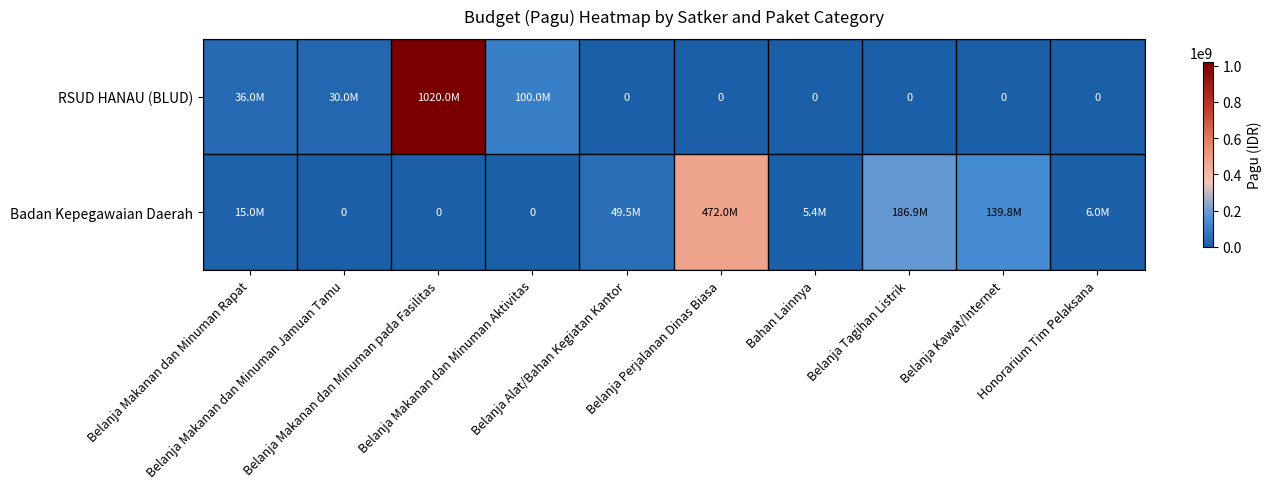

Rank the categories by RSUD HANAU (BLUD) value from lowest to highest.

Belanja Alat/Bahan Kegiatan Kantor, Belanja Perjalanan Dinas Biasa, Bahan Lainnya, Belanja Tagihan Listrik, Belanja Kawat/Internet, Honorarium Tim Pelaksana, Belanja Makanan dan Minuman Jamuan Tamu, Belanja Makanan dan Minuman Rapat, Belanja Makanan dan Minuman Aktivitas, Belanja Makanan dan Minuman pada Fasilitas